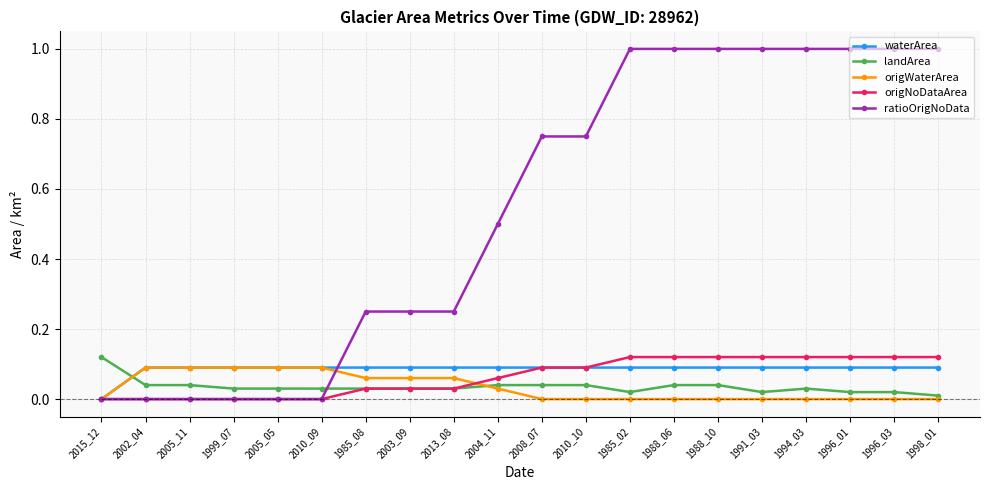

The value of origNoDataArea at 1988_10 is 0.2. True or false?

False